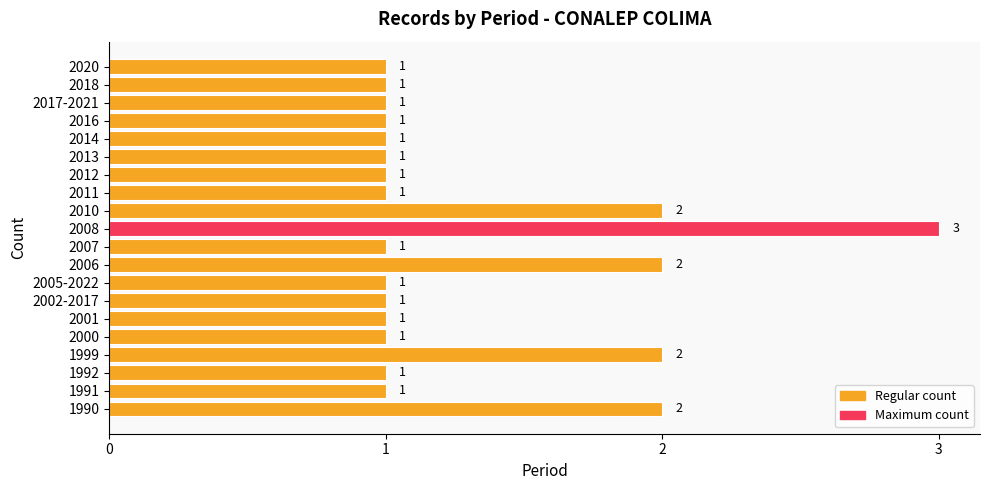

Which label corresponds to the largest value in the chart?

2008